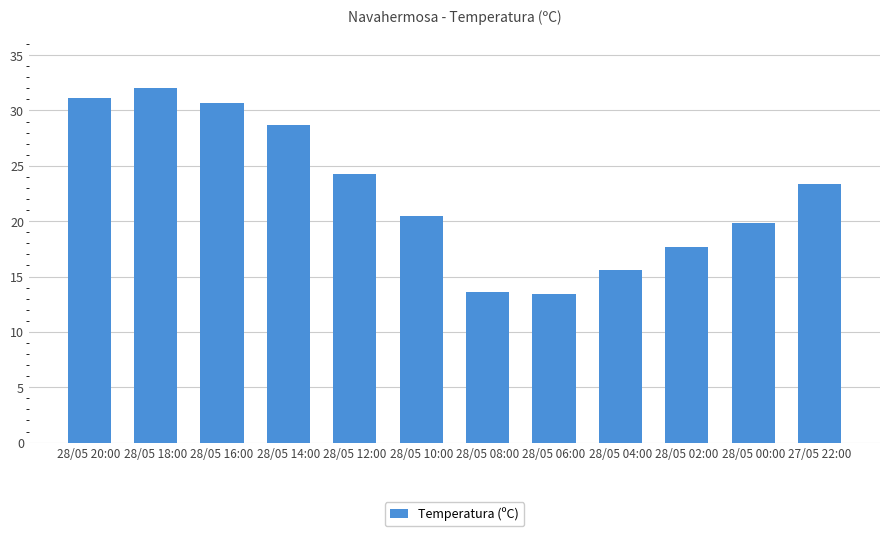

Reading left to right, transcribe all the data shown in this chart.

28/05 20:00=31.1	28/05 18:00=32.0	28/05 16:00=30.7	28/05 14:00=28.7	28/05 12:00=24.3	28/05 10:00=20.5	28/05 08:00=13.6	28/05 06:00=13.4	28/05 04:00=15.6	28/05 02:00=17.7	28/05 00:00=19.8	27/05 22:00=23.4